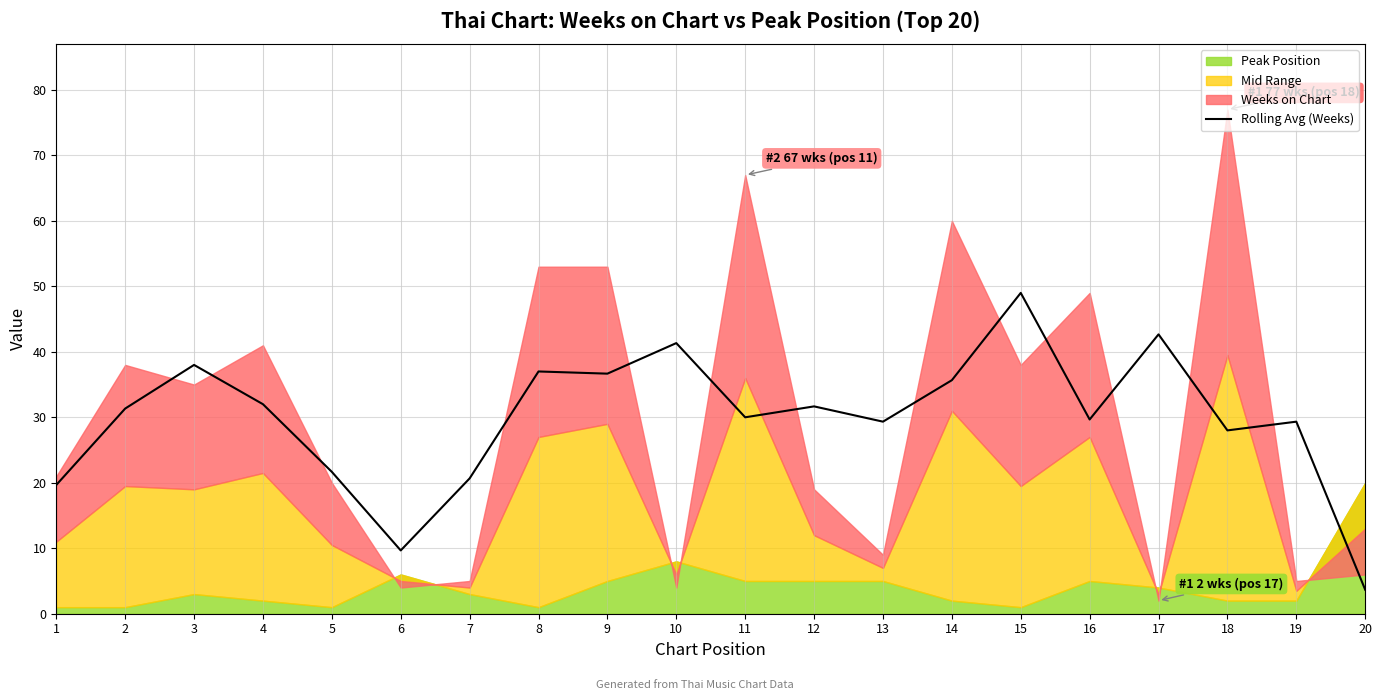

Reading right to left, list all the values displayed in this chart.

3.7	29.3	28.0	42.7	29.7	49.0	35.7	29.3	31.7	30.0	41.3	36.7	37.0	20.7	9.7	21.7	32.0	38.0	31.3	19.7